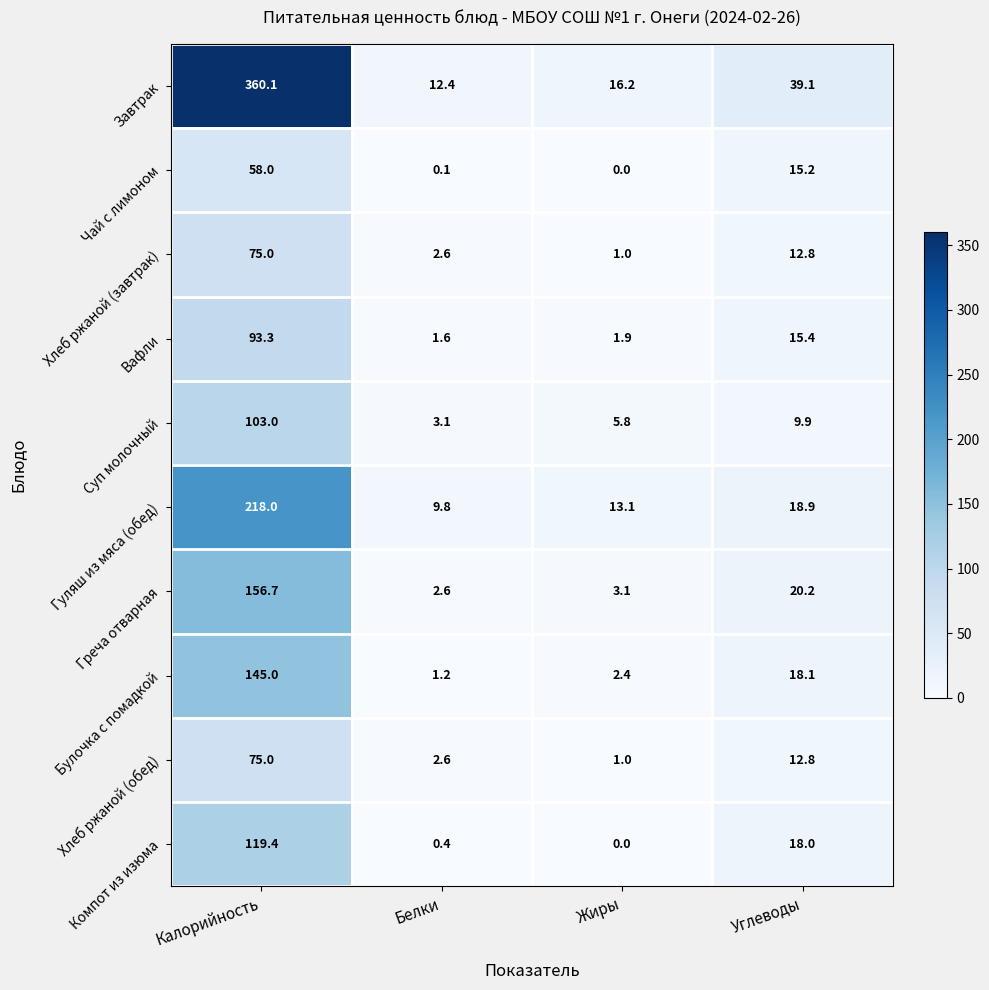

What is the average value of the Хлеб ржаной (обед) series?

22.9